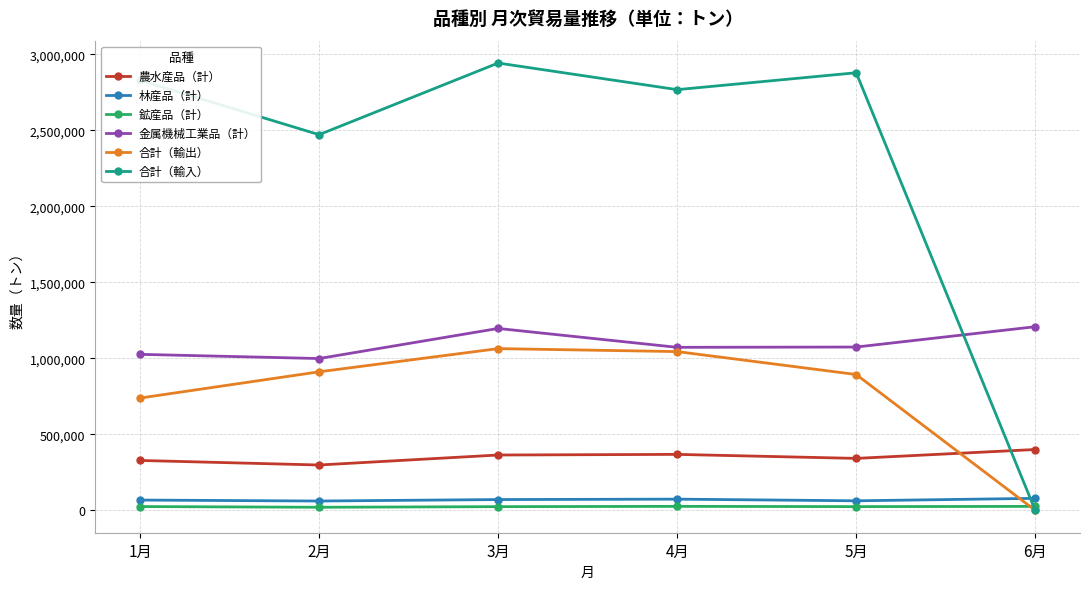

What is the maximum value for 合計（輸出）?

1064415